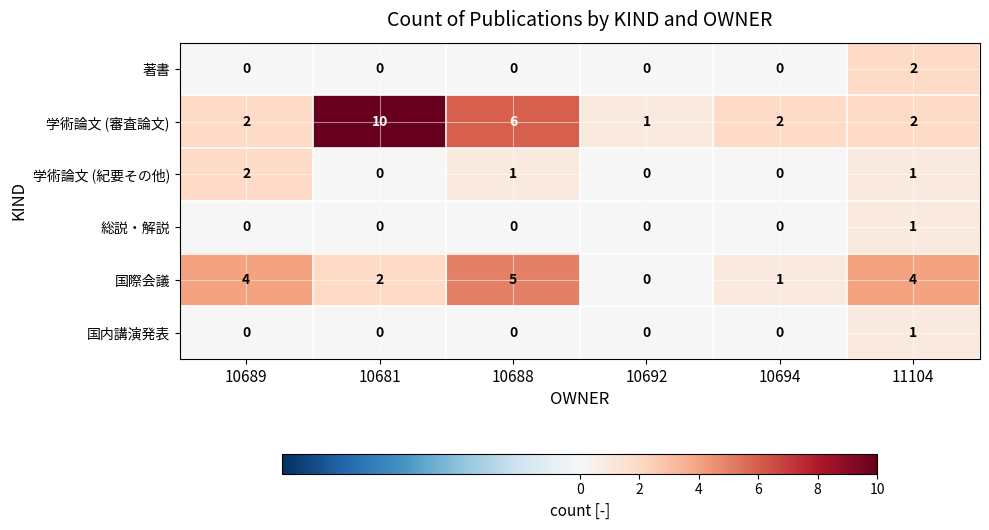

Which series changed the most between 10681 and 10694?

学術論文 (審査論文)